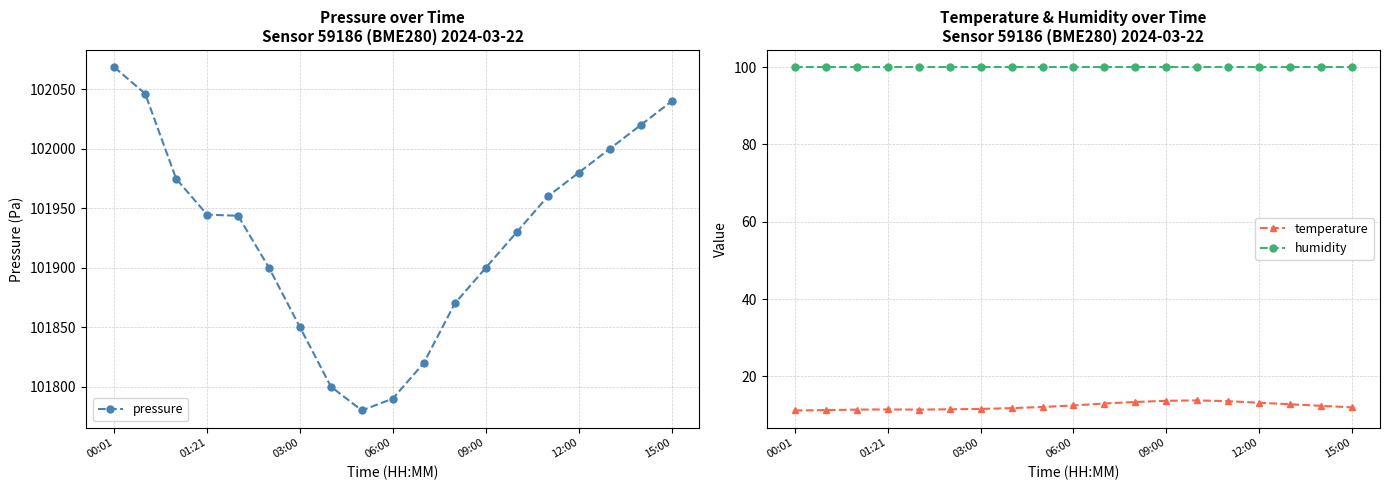

What is the difference between the maximum and minimum values in the temperature series?

2.6